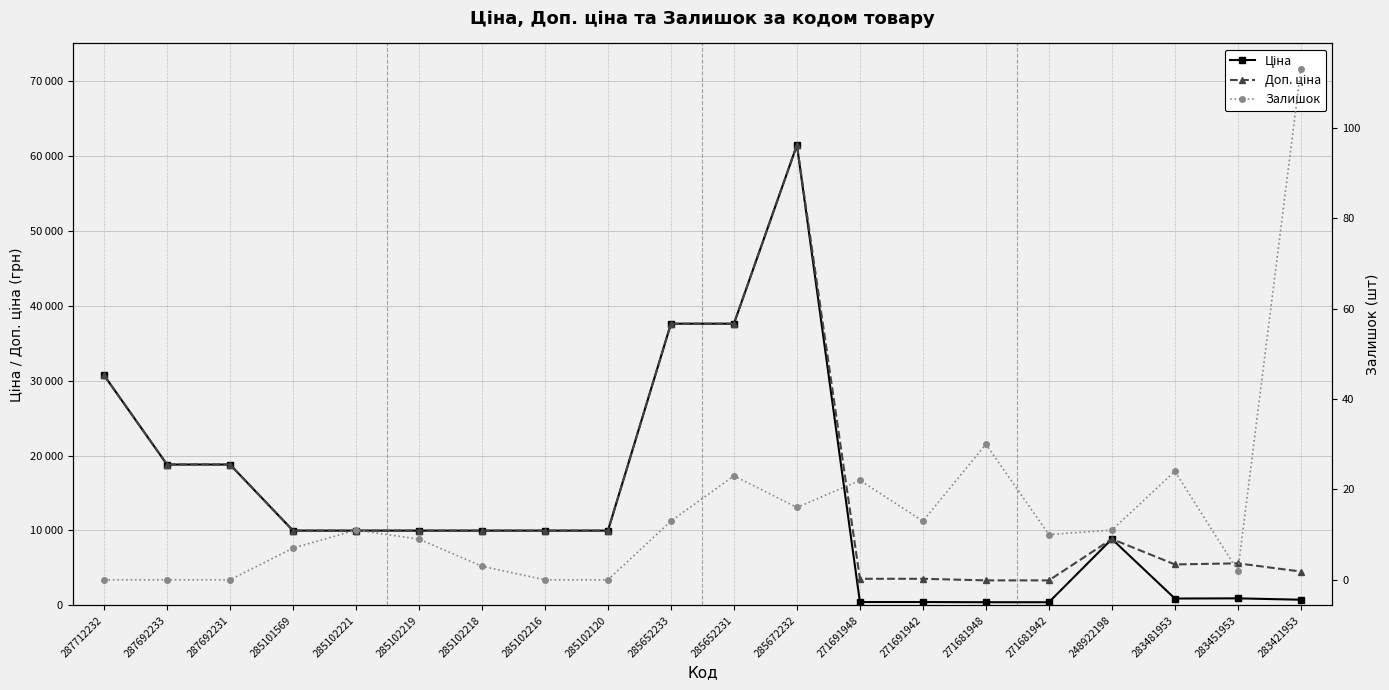

Count the number of categories in the chart.

20